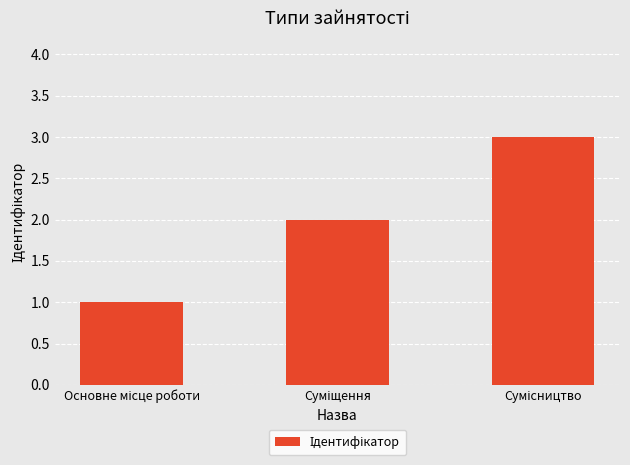

What is the sum of all values?

6